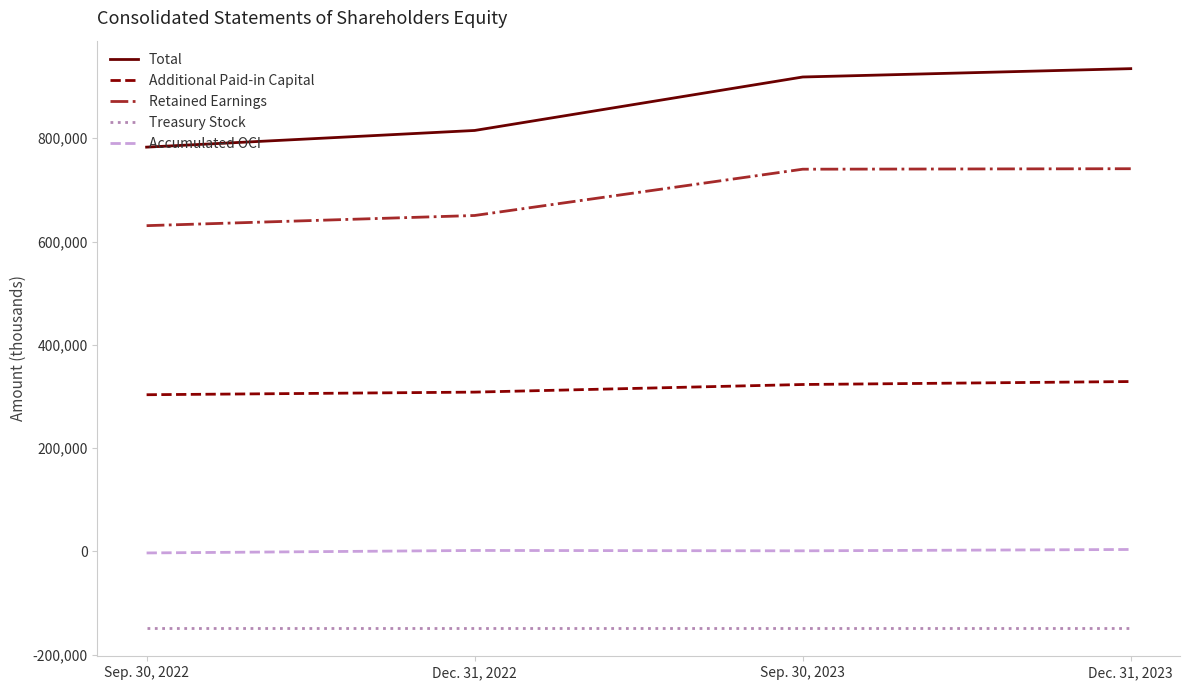

Which category has the lowest value in the Total series?

Sep. 30, 2022